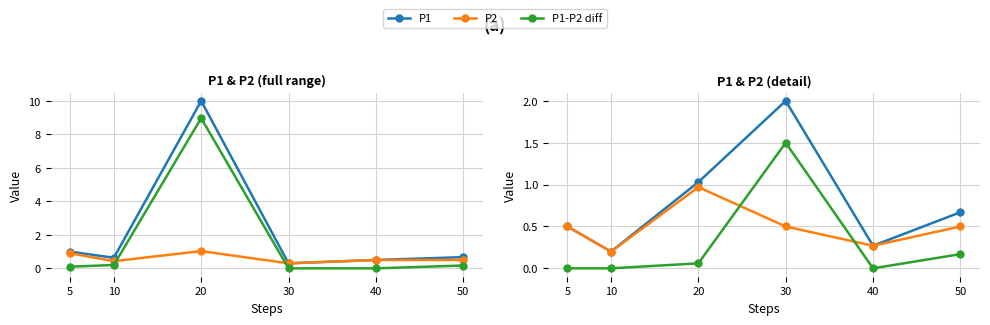

List the labels in order of P1-P2 diff value, largest first.

30, 50, 20, 5, 10, 40